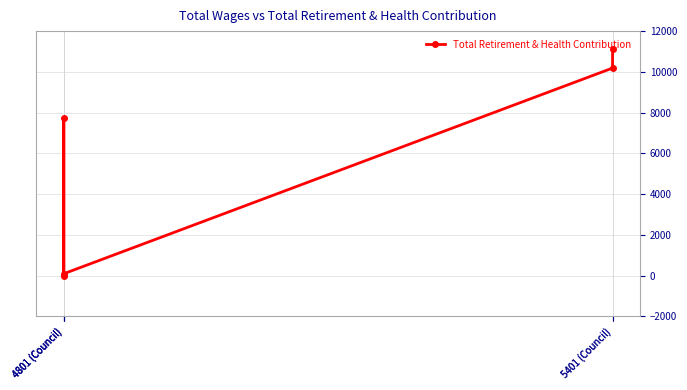

What is the difference between the maximum and minimum values?

11115